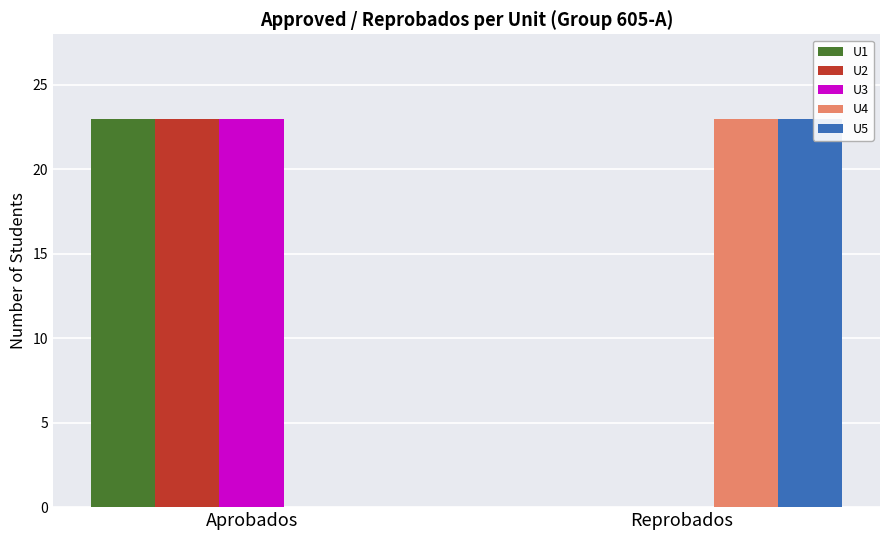

What is the sum of the U2 values at Reprobados and Aprobados?

23